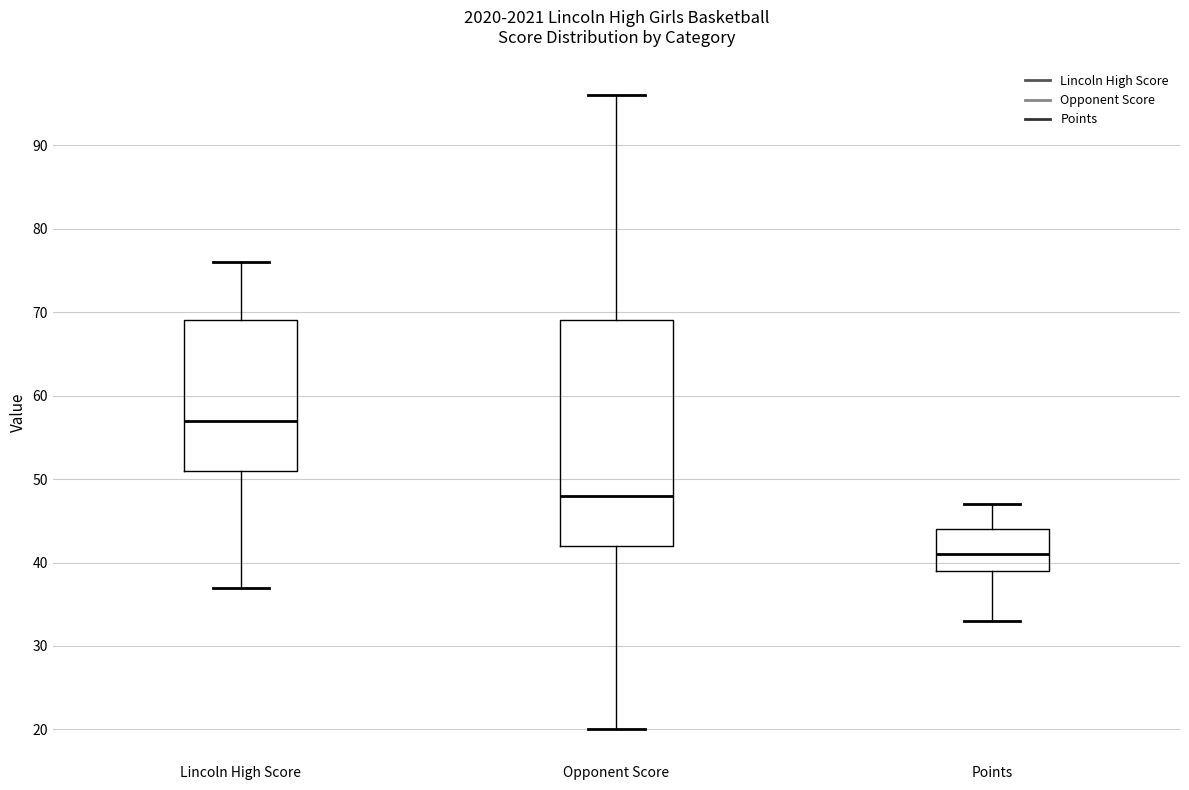

Where is the lower edge of the box for Lincoln High Score on the y-axis? The values are not printed on the chart, so give them approximately, as read against the axis.

51